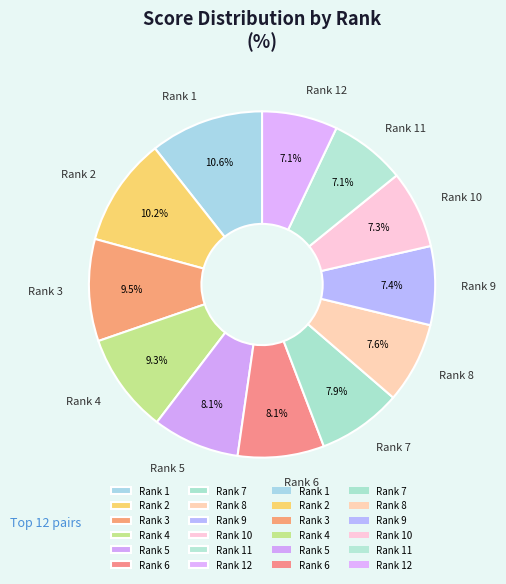

To the nearest percent, what is the combined percentage of Rank 11 and Rank 6?

15%